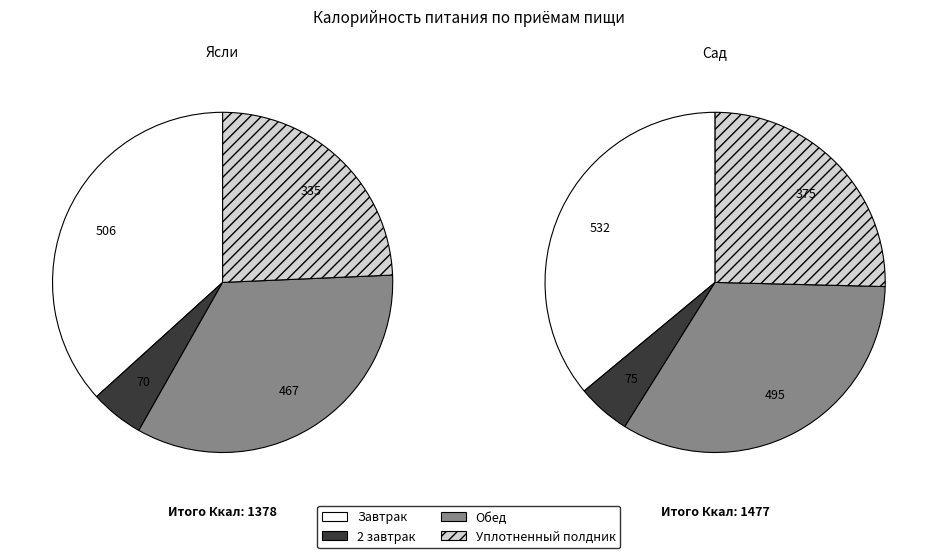

True or false: Завтрак accounts for 48% of the total.

False